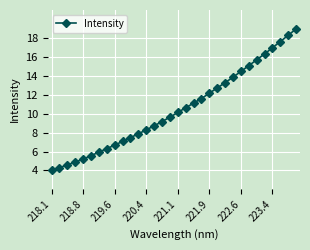

What is the value of the 1st point from the left?

4.0